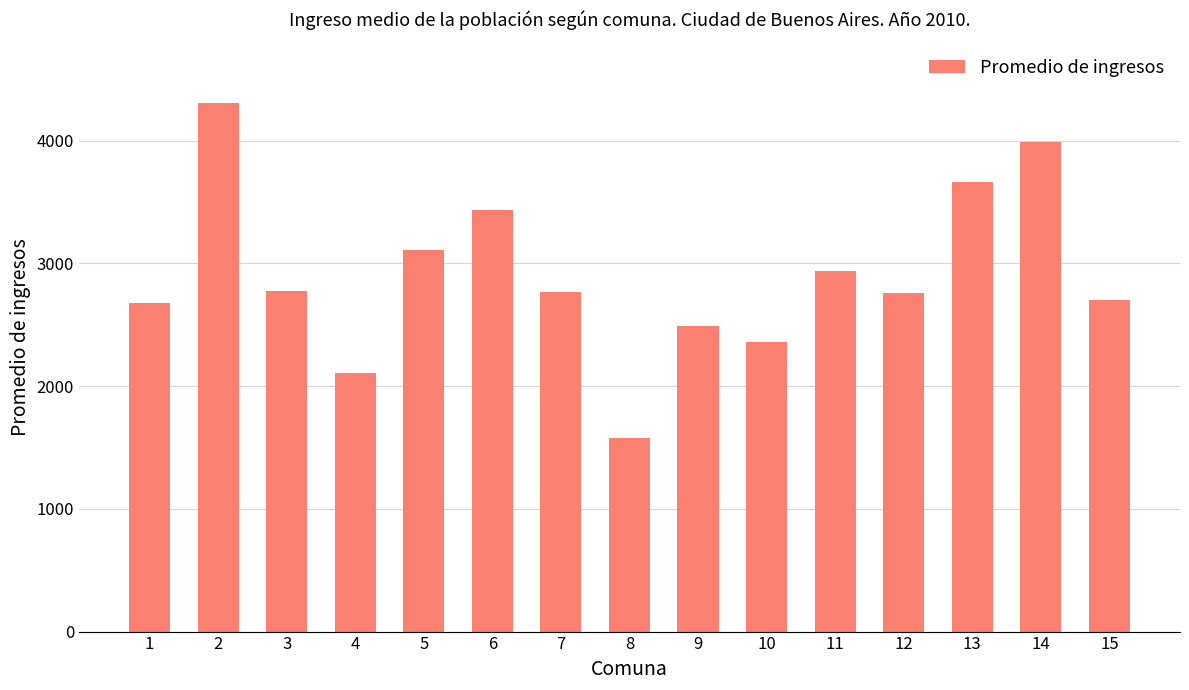

True or false: the data shows 3687.8 at 4.

False